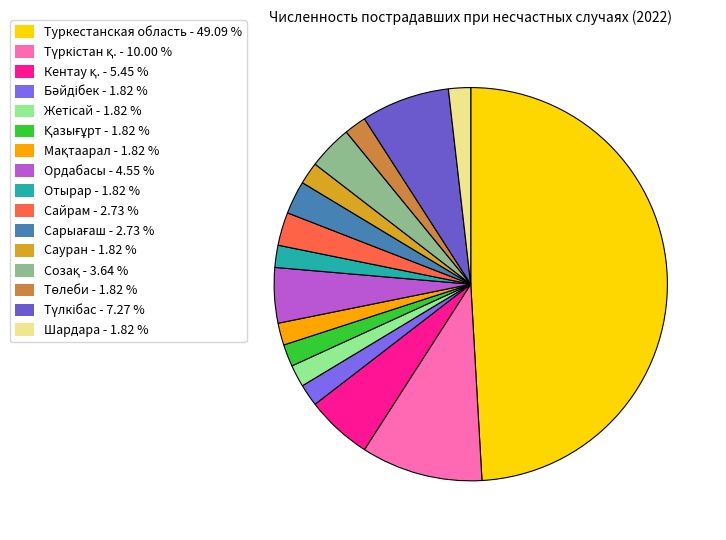

What is the largest slice in the pie chart?

Туркестанская область - 49.09 %